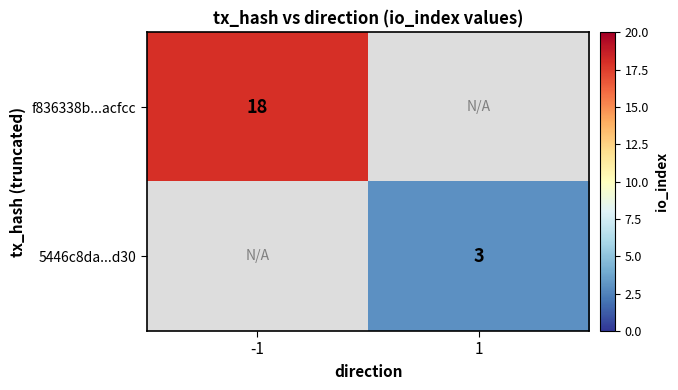

Is it true that 5446c8da...d30 equals 5 at 1?

False